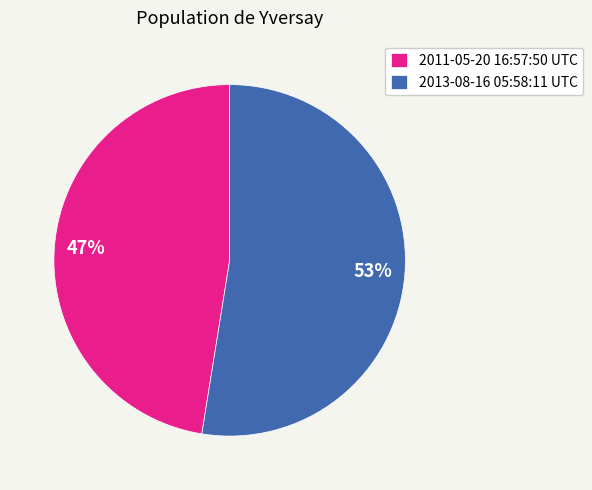

The 2011-05-20 16:57:50 UTC slice represents 34% of the pie. True or false?

False